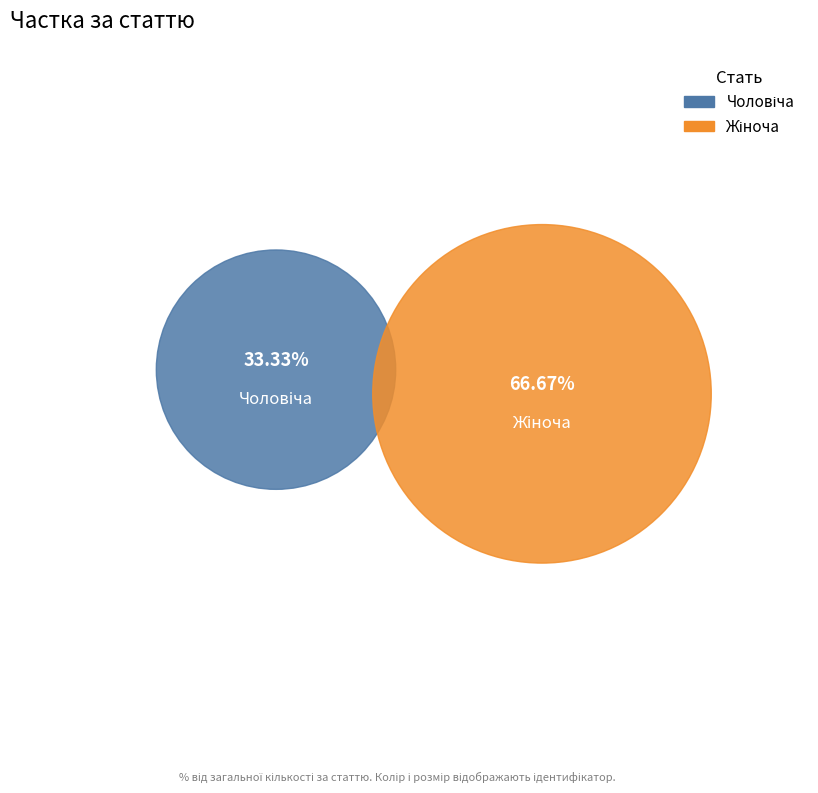

To the nearest percent, what portion does Жіноча represent?

67%